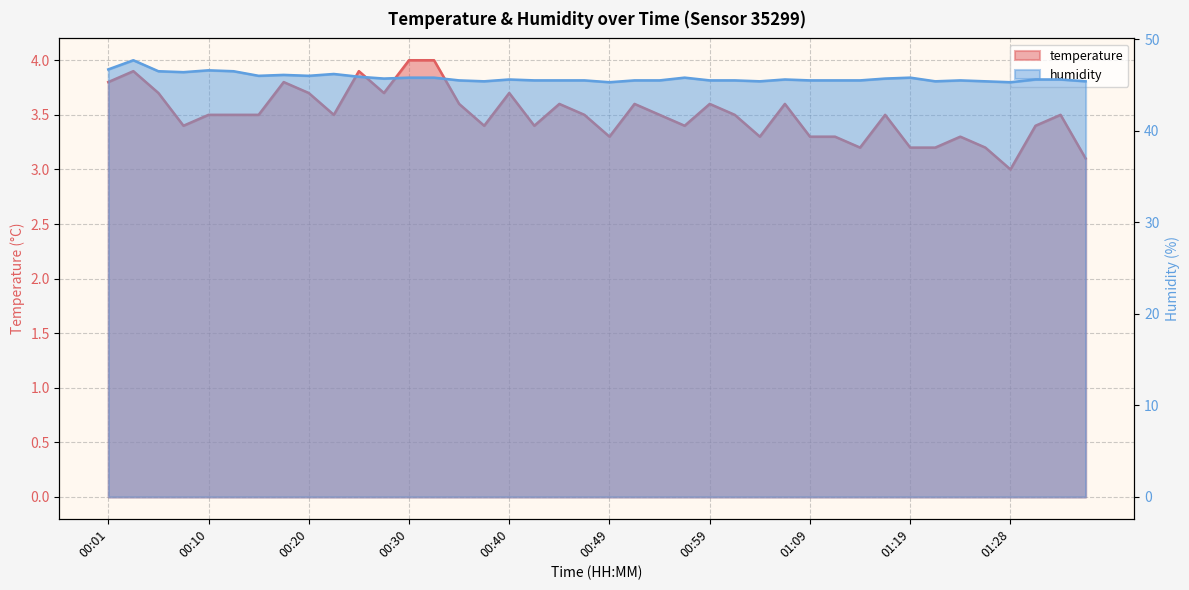

What is the label of the 2nd point from the left?

00:03